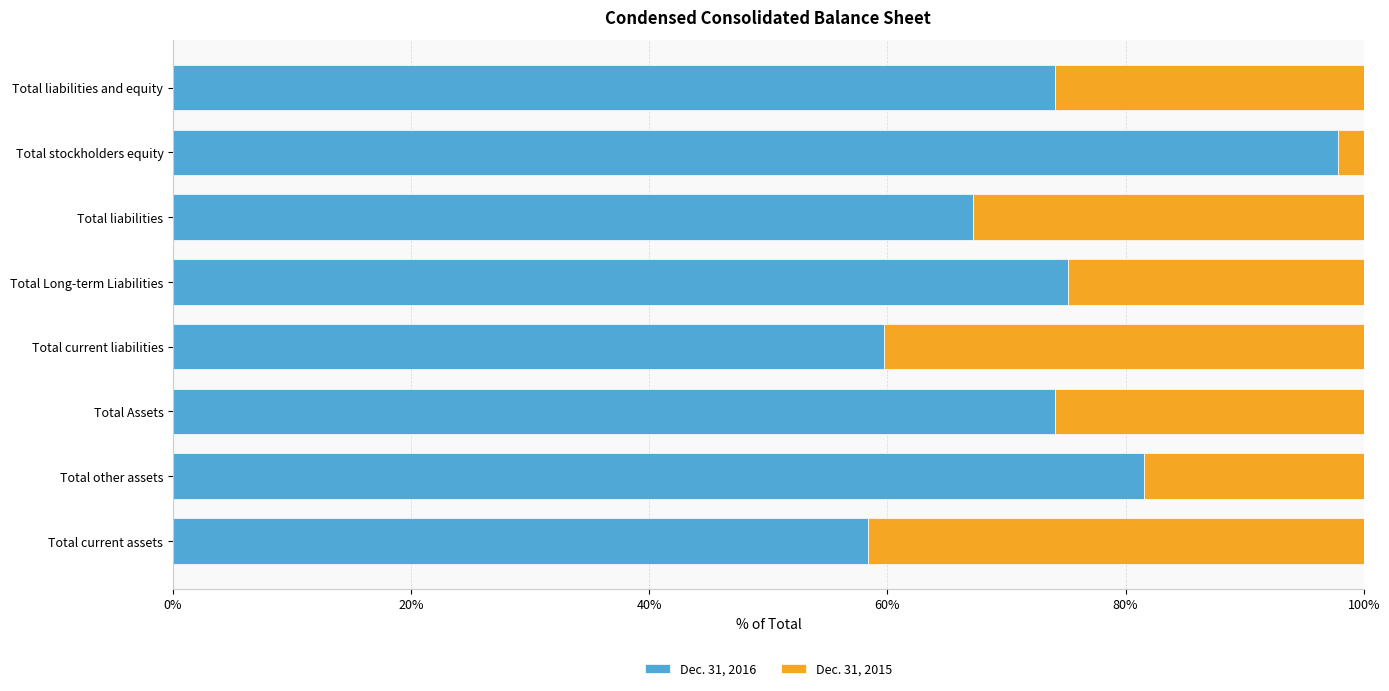

At which label does Dec. 31, 2016 reach its peak?

Total stockholders equity